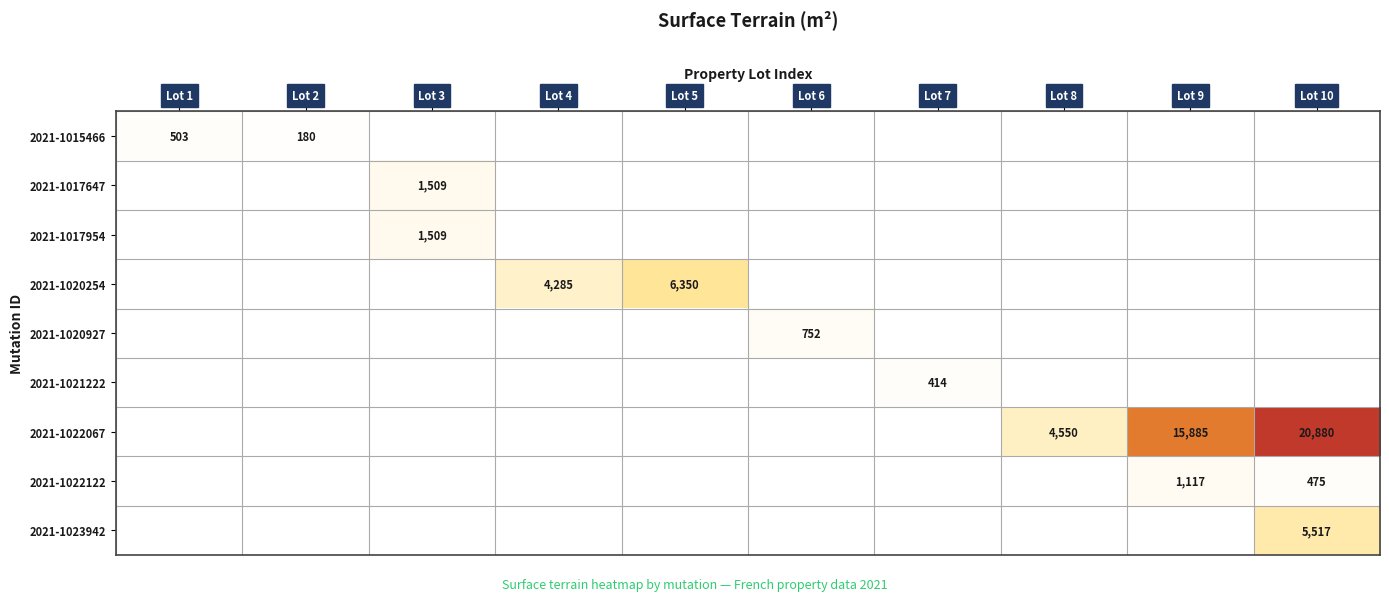

The value of 2021-1020254 at Lot 5 is 6350. True or false?

True